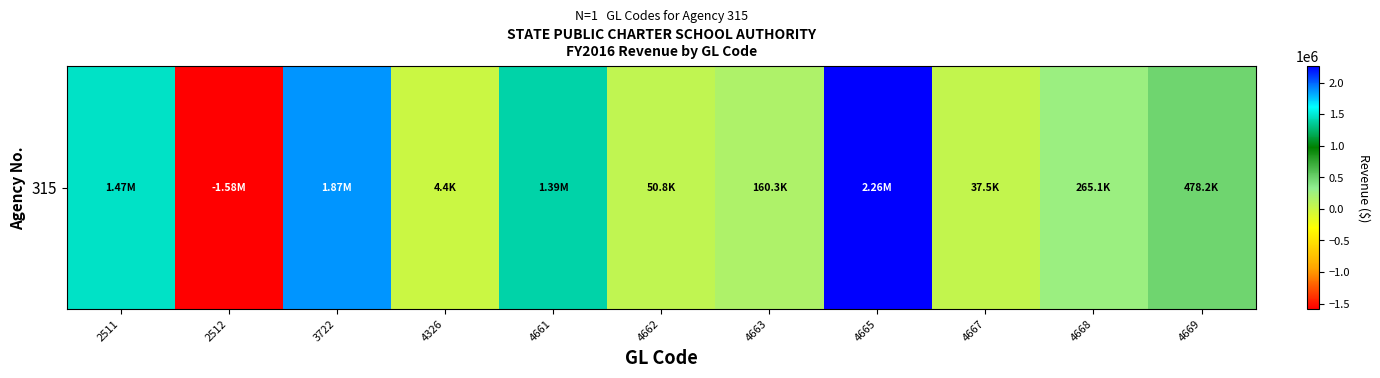

How many values are above zero?

10